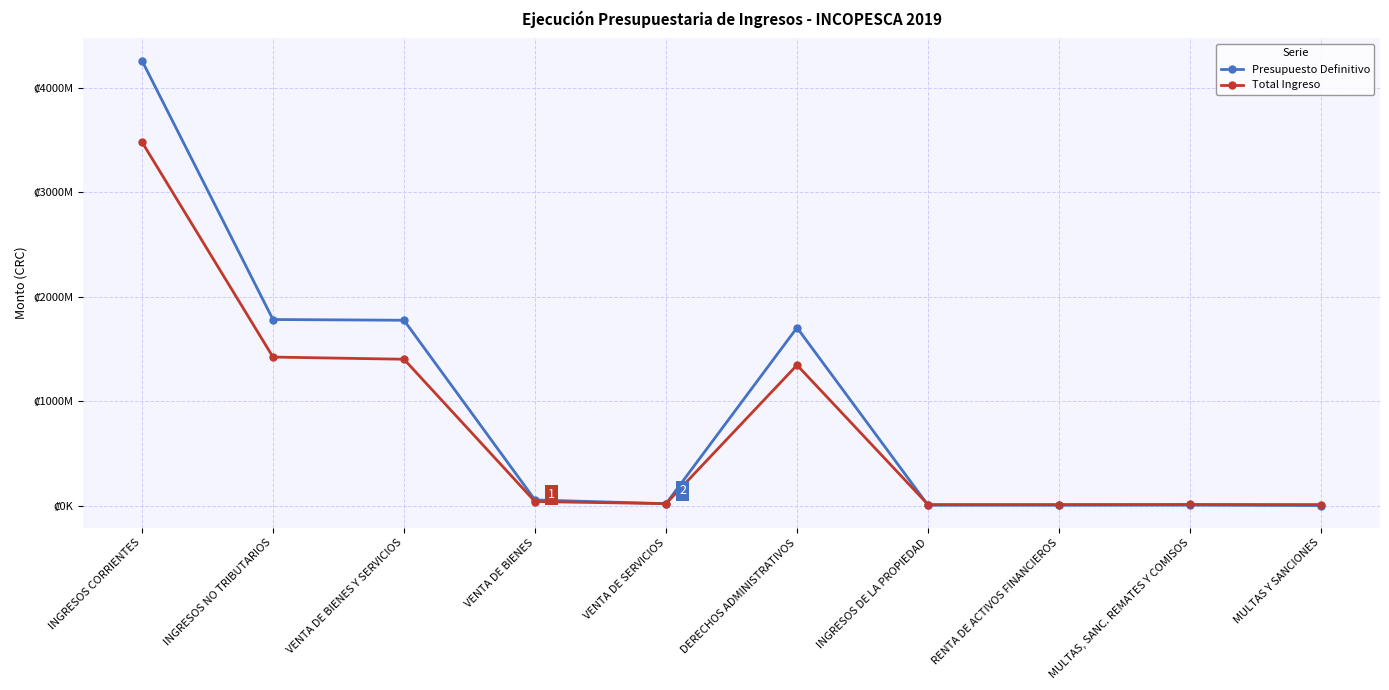

What is the spread (max minus min) of values at INGRESOS NO TRIBUTARIOS?

359370155.4